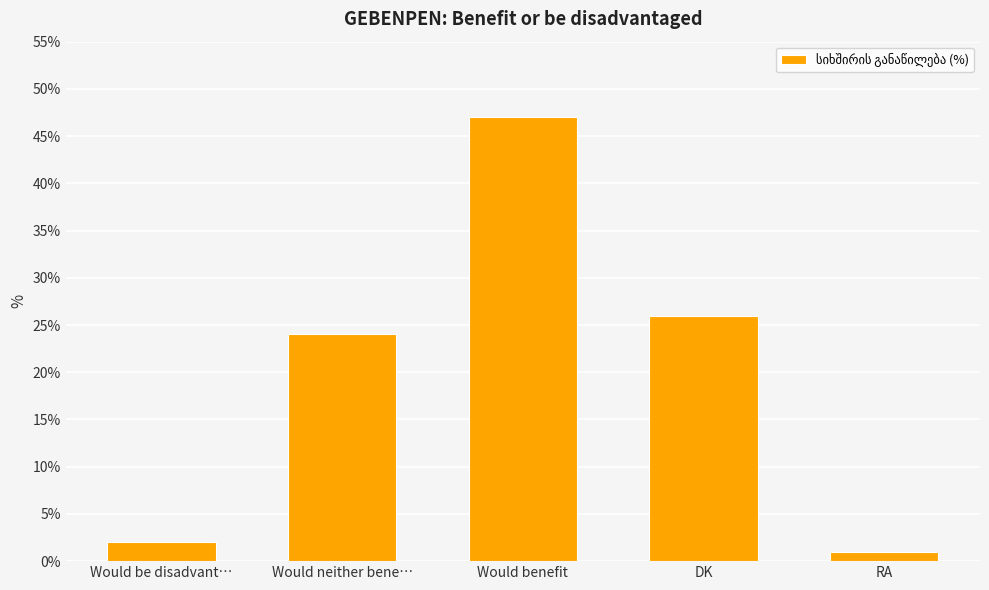

Reading left to right, extract all data points from this chart.

Would be disadvant…=2	Would neither bene…=24	Would benefit=47	DK=26	RA=1